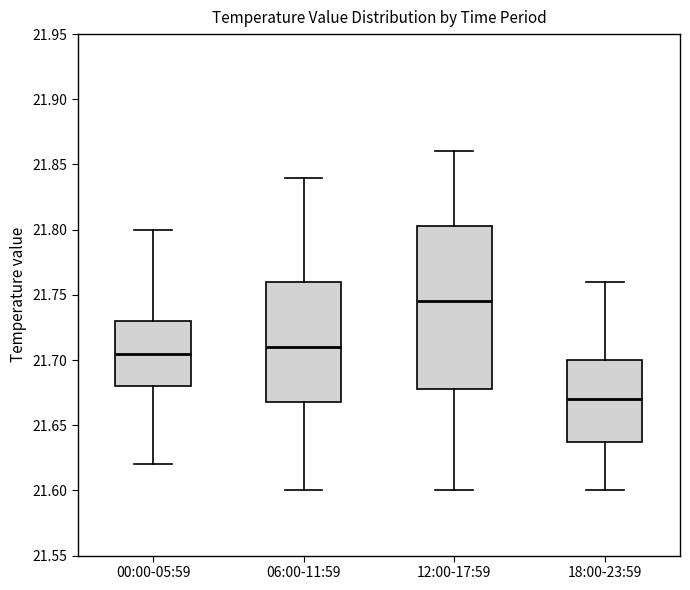

Which box has the highest median line?

12:00-17:59